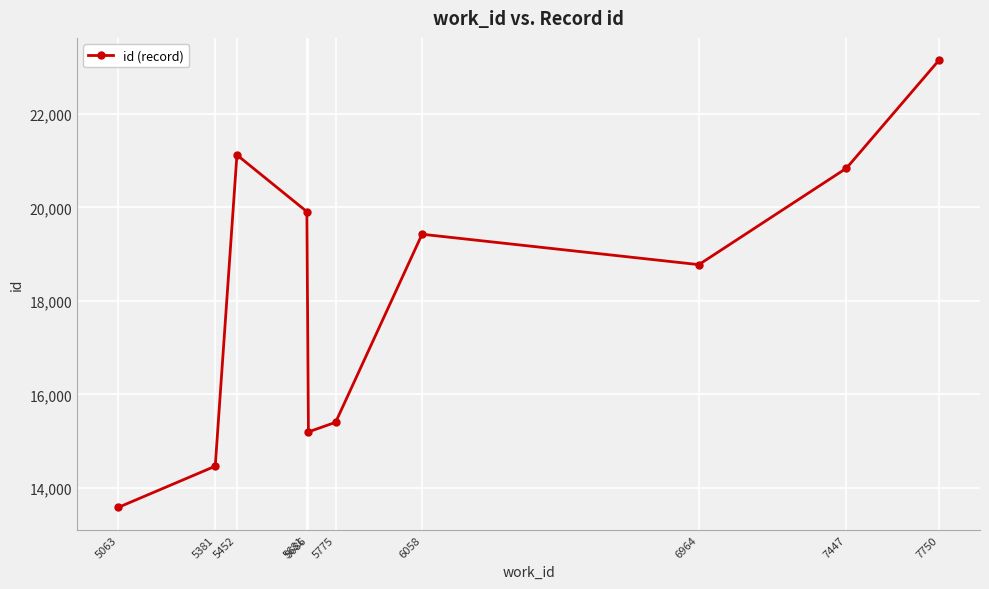

What is the difference between the maximum and minimum values?

9562